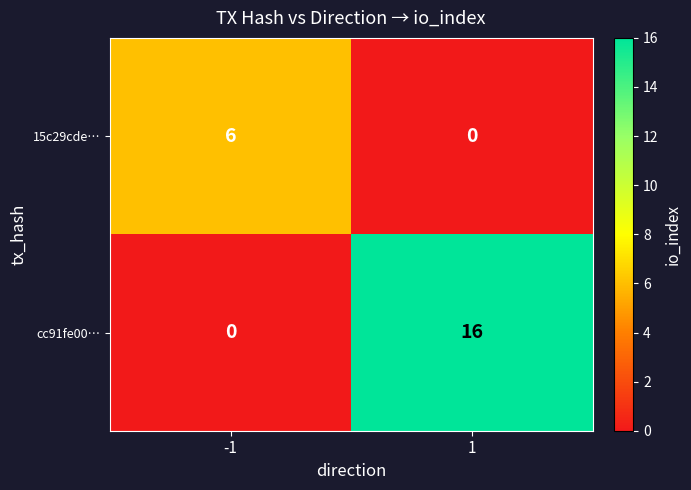

What is the maximum value for cc91fe00…?

16